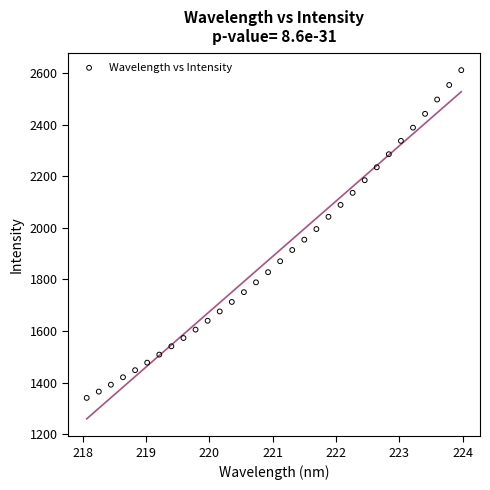

What is the range of X values (max minus min)?

5.9